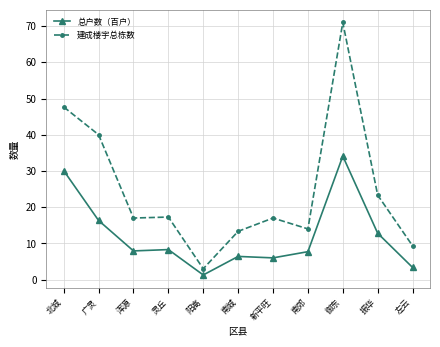

True or false: 建成楼宇总栋数 has more than 1 interior local peaks.

True